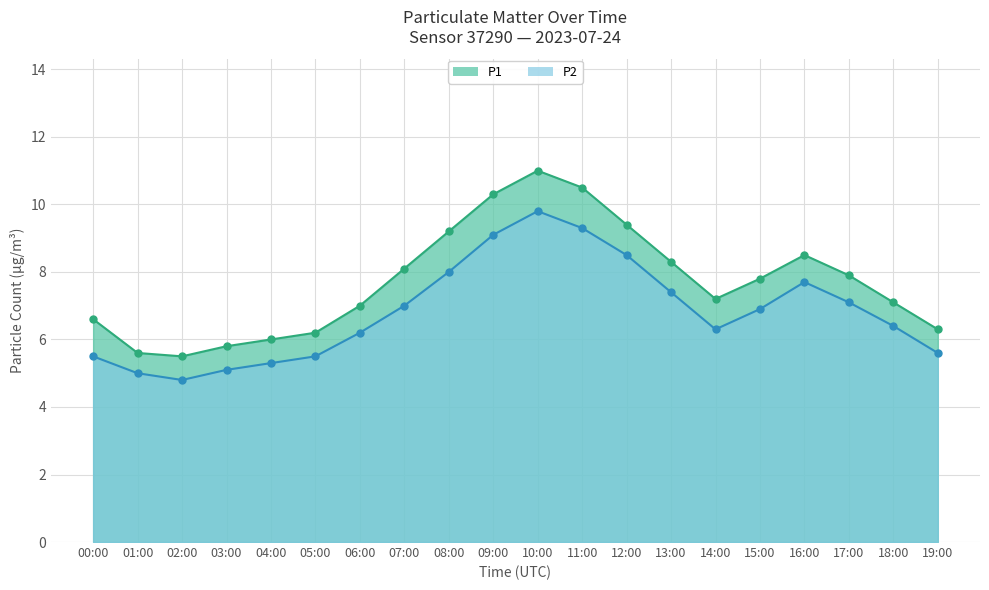

List the labels in order of value, smallest first.

02:00, 01:00, 03:00, 04:00, 00:00, 05:00, 19:00, 06:00, 14:00, 18:00, 15:00, 07:00, 17:00, 13:00, 16:00, 08:00, 12:00, 09:00, 11:00, 10:00